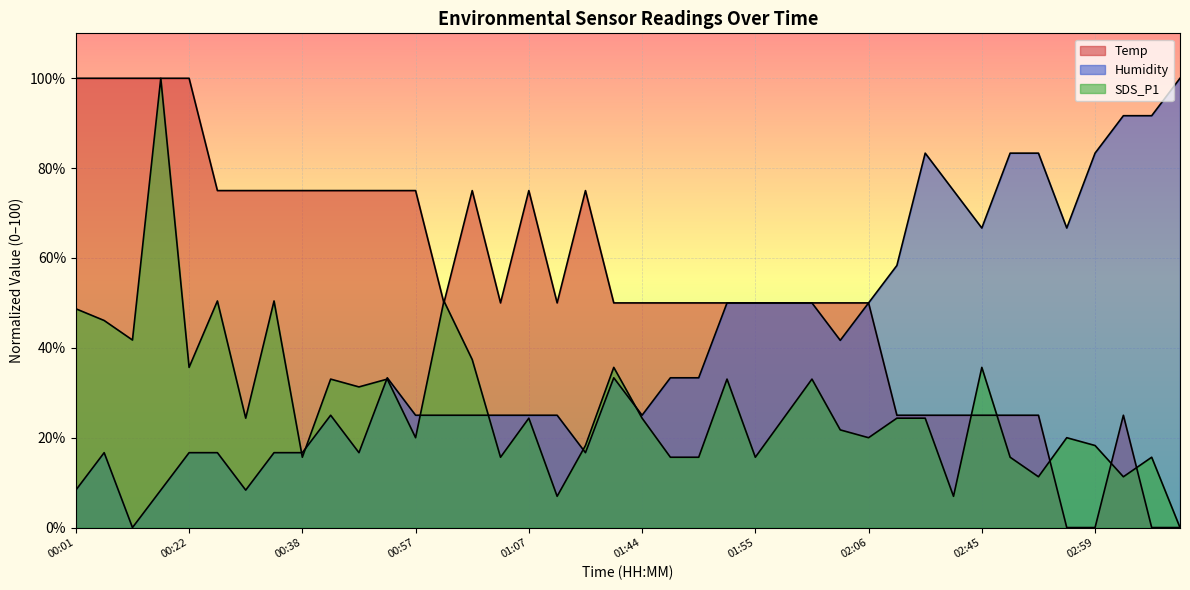

How many data points in Temp are above 50?

16